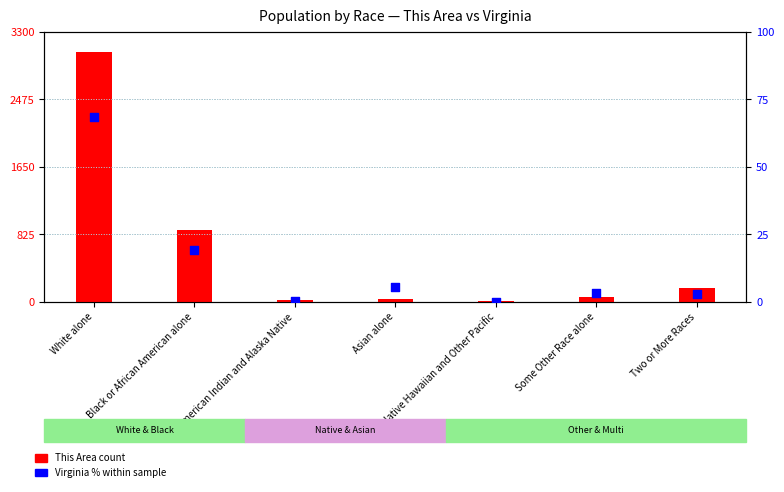

What is the total value across all series at Two or More Races?

175.9